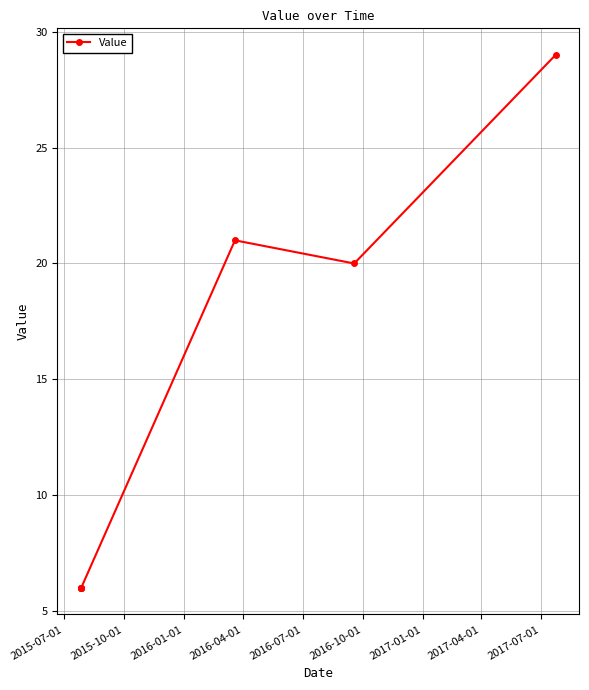

How many interior local valleys (lower than both neighbors) does the data have?

1